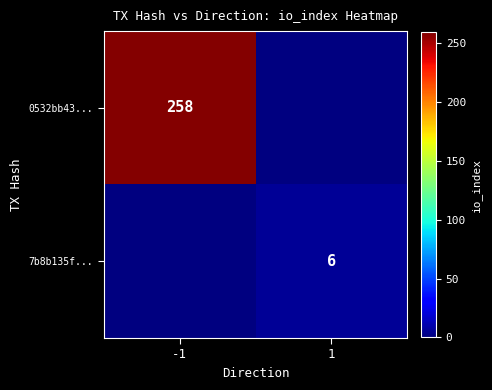

True or false: 7b8b135f... has a value of 6 at 1.

True